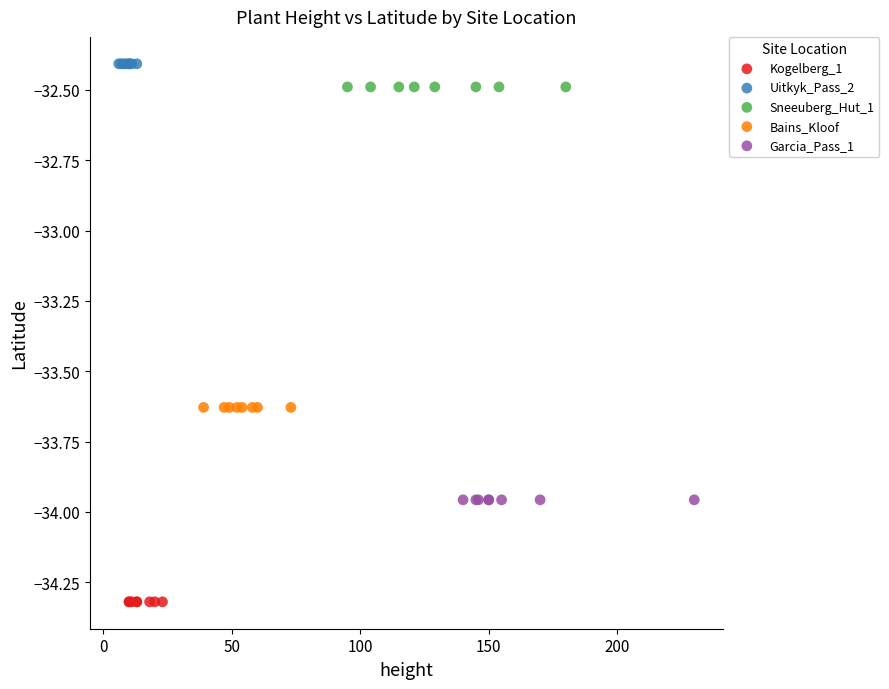

Which series reaches the minimum Y coordinate?

Kogelberg_1